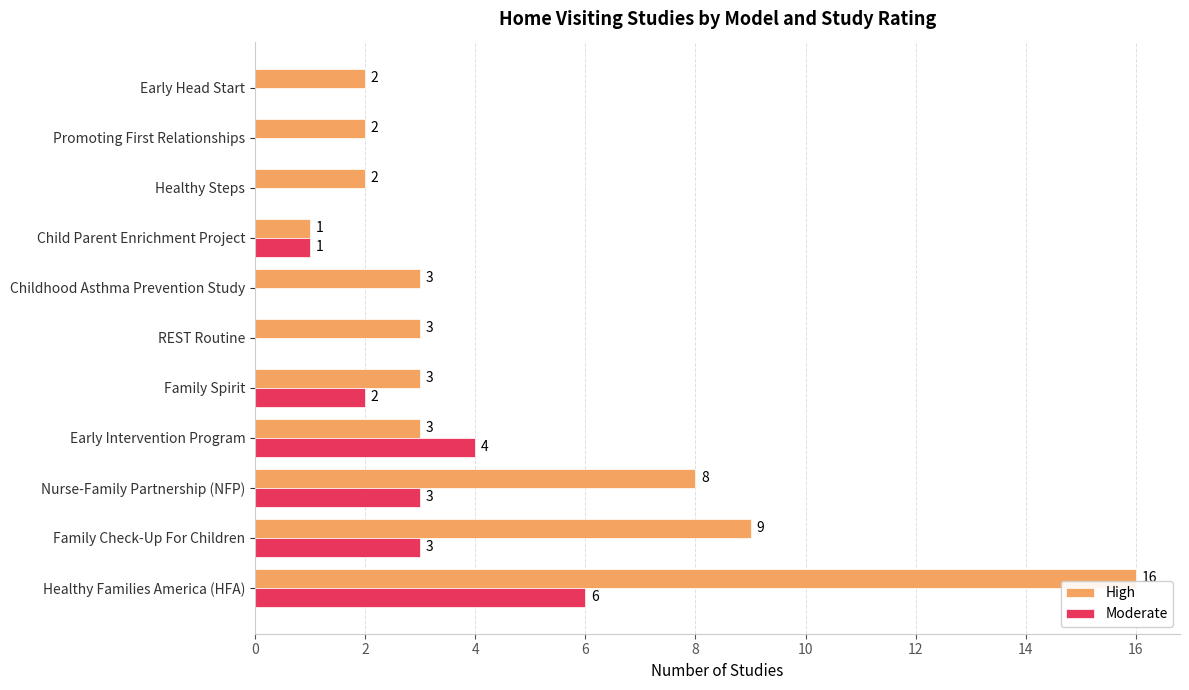

Is it true that High equals 1 at Childhood Asthma Prevention Study?

False